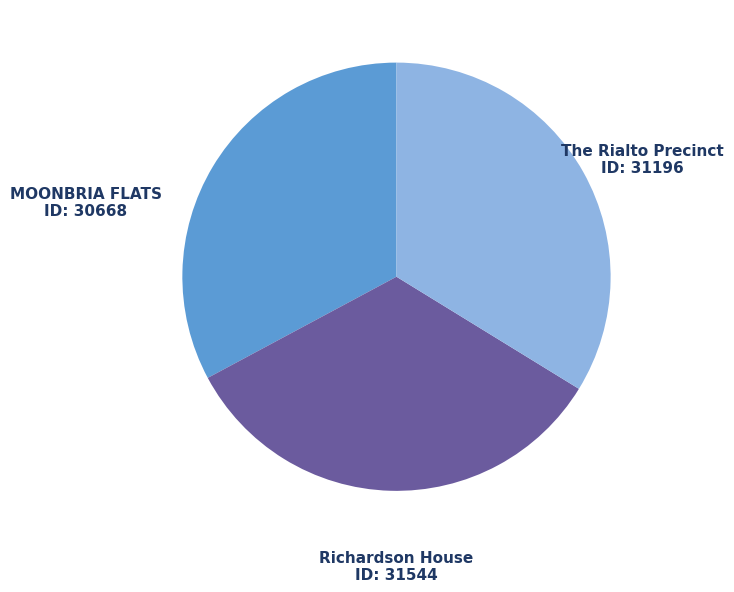

Combined, do The Rialto Precinct and MOONBRIA FLATS account for over 50%?

Yes